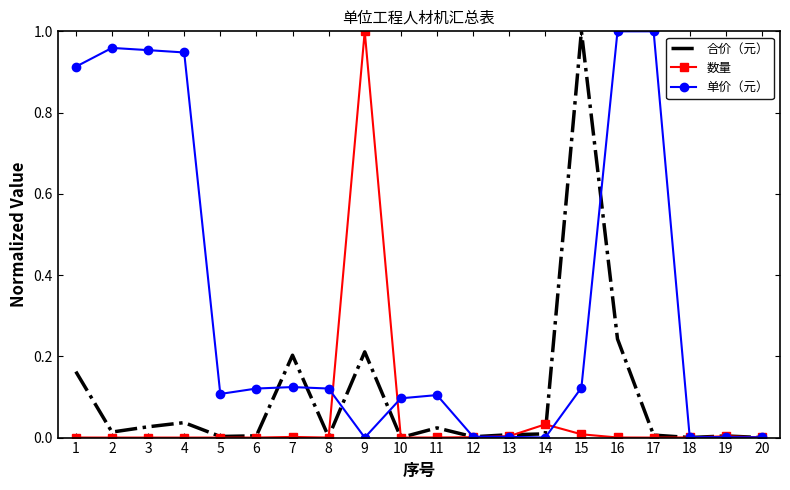

Between 7 and 14, which series saw the biggest shift?

合价（元）